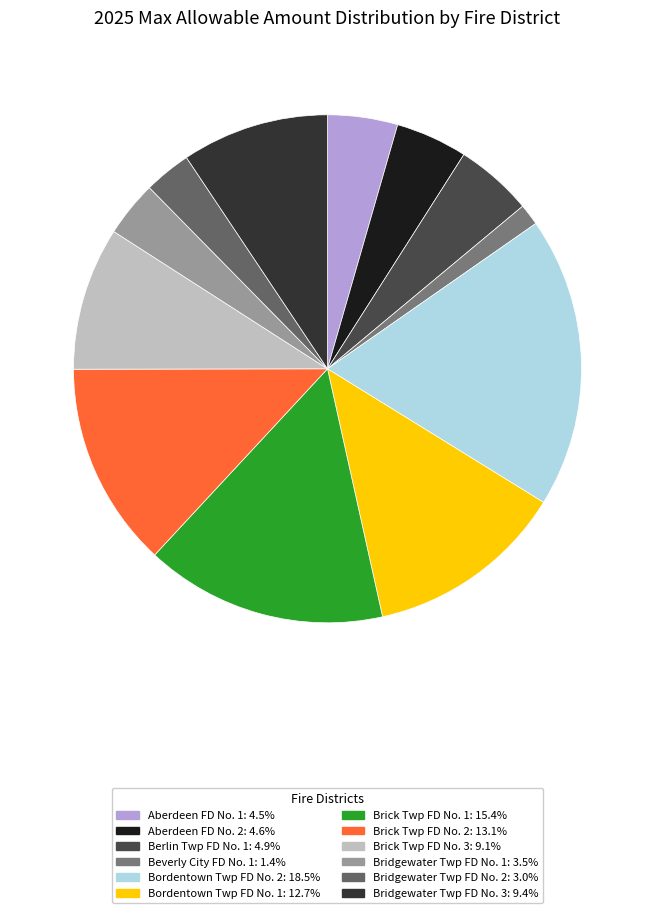

Combined, do Beverly City FD No. 1 and Bridgewater Twp FD No. 3 account for over 50%?

No